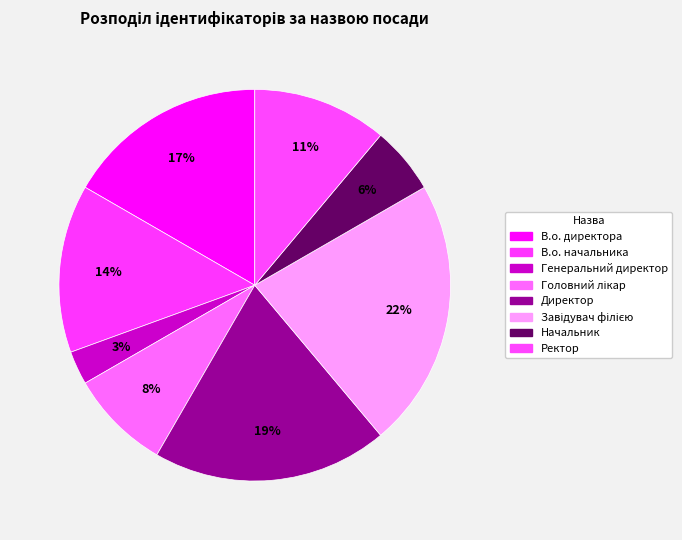

Combined, what portion of the pie is Начальник and Генеральний директор?

8.3%